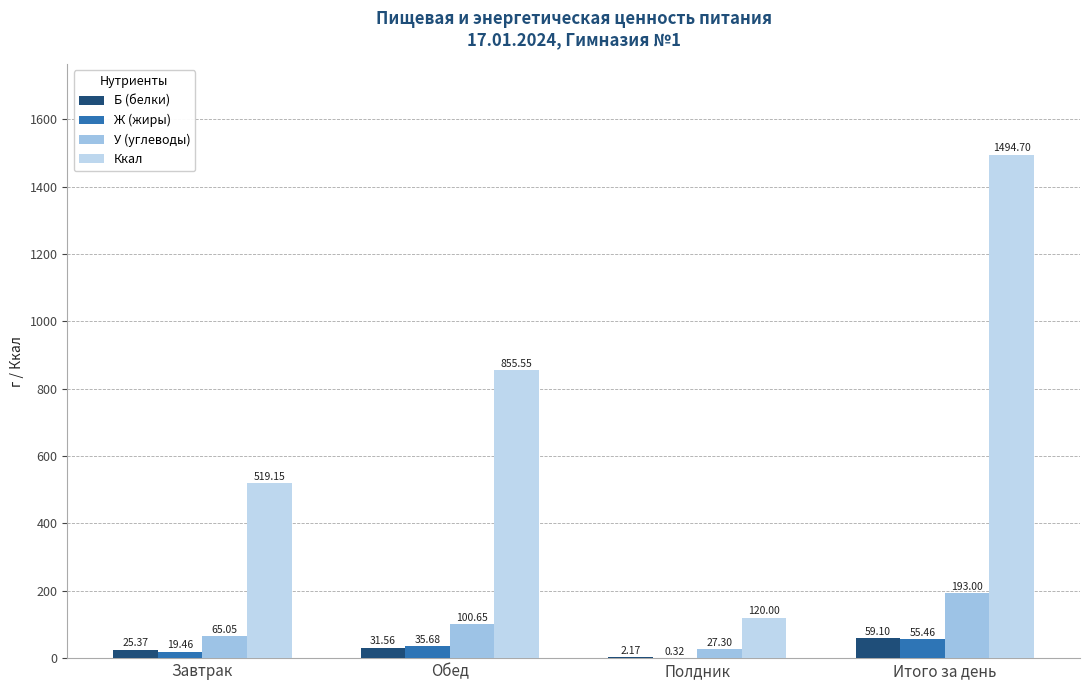

Count the number of data series in this chart.

4